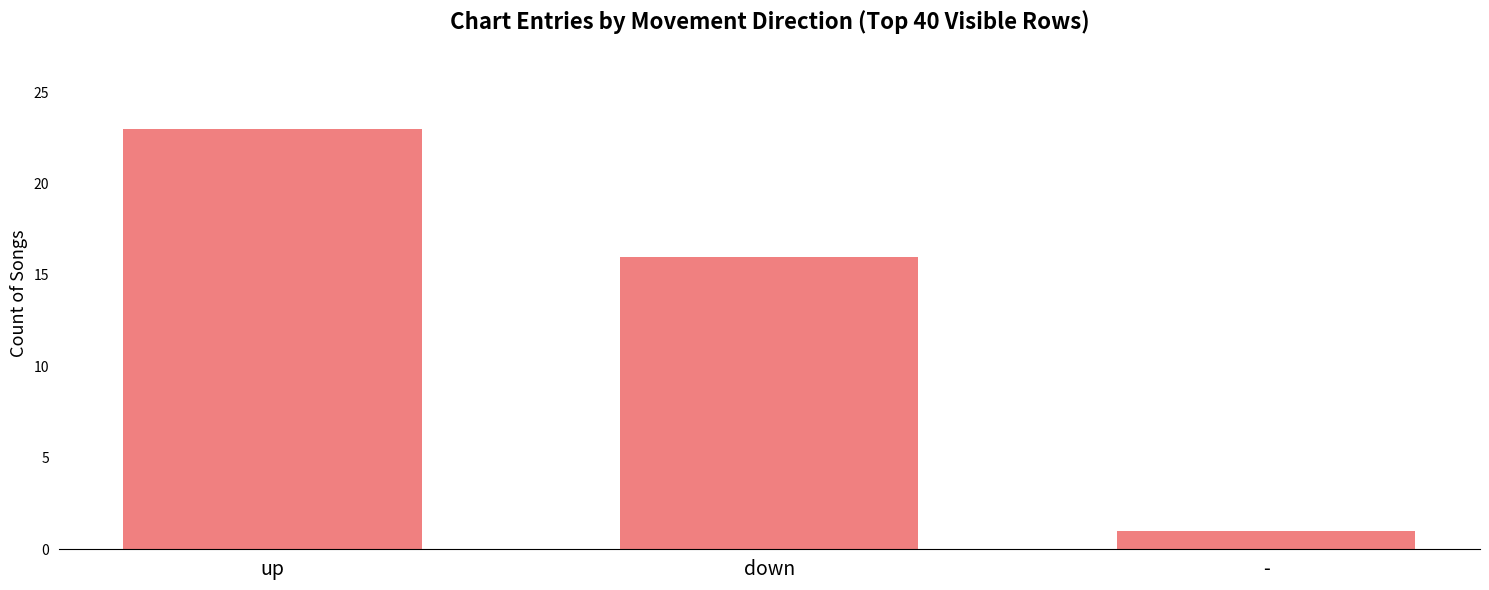

Does the chart contain any negative values?

No